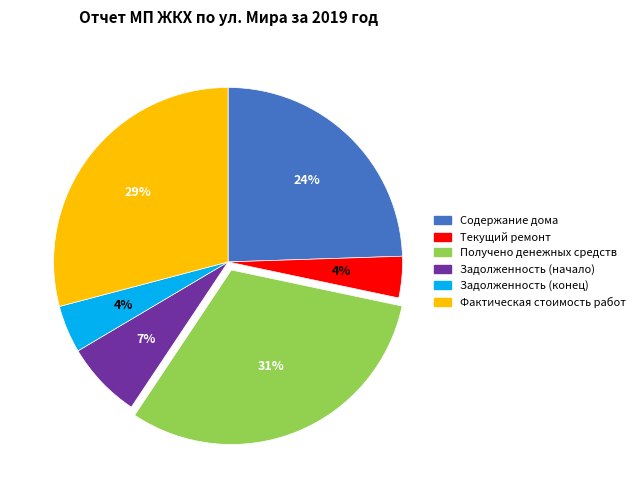

Combined, do Получено денежных средств and Фактическая стоимость работ account for over 50%?

Yes